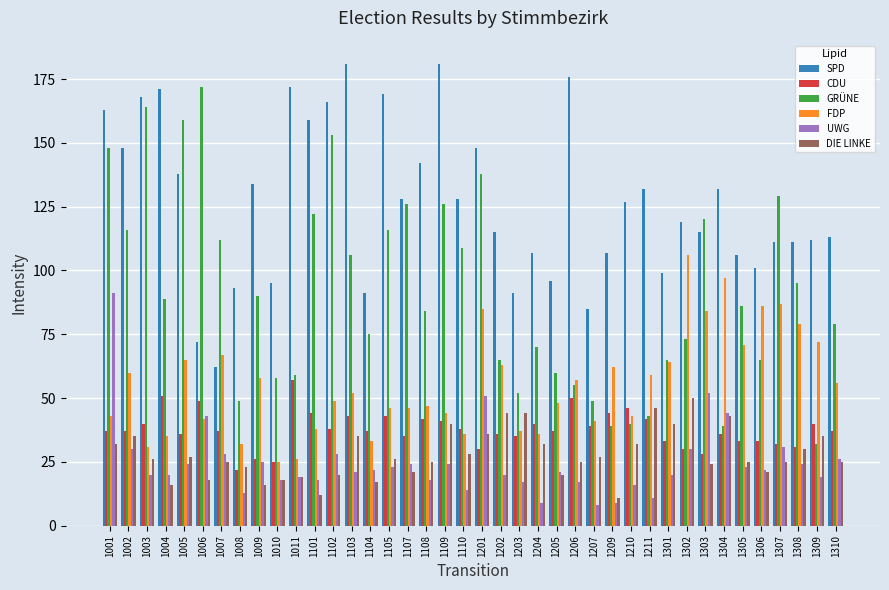

What is the average value of the FDP series?

55